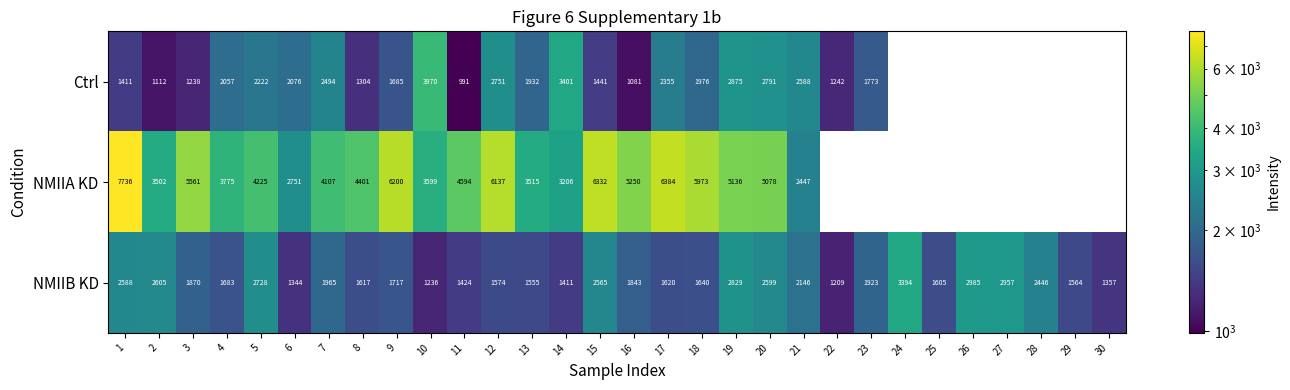

Rank the series at 3 from highest to lowest value.

NMIIA KD, NMIIB KD, Ctrl